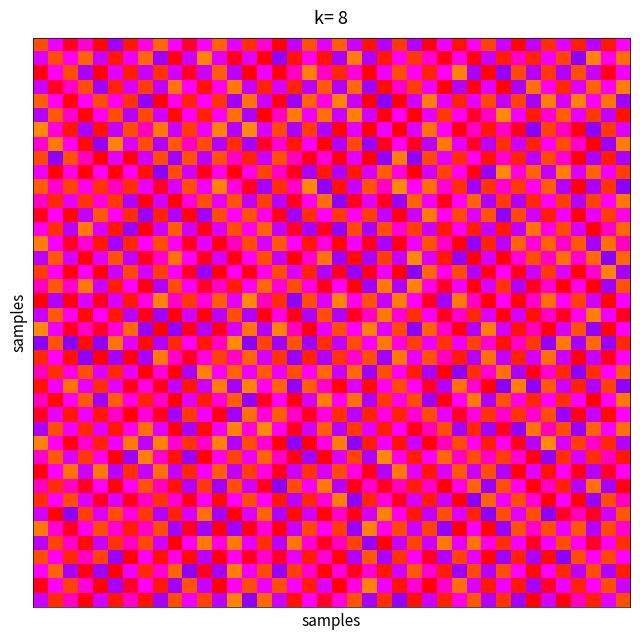

What is the greatest value displayed?

1.0